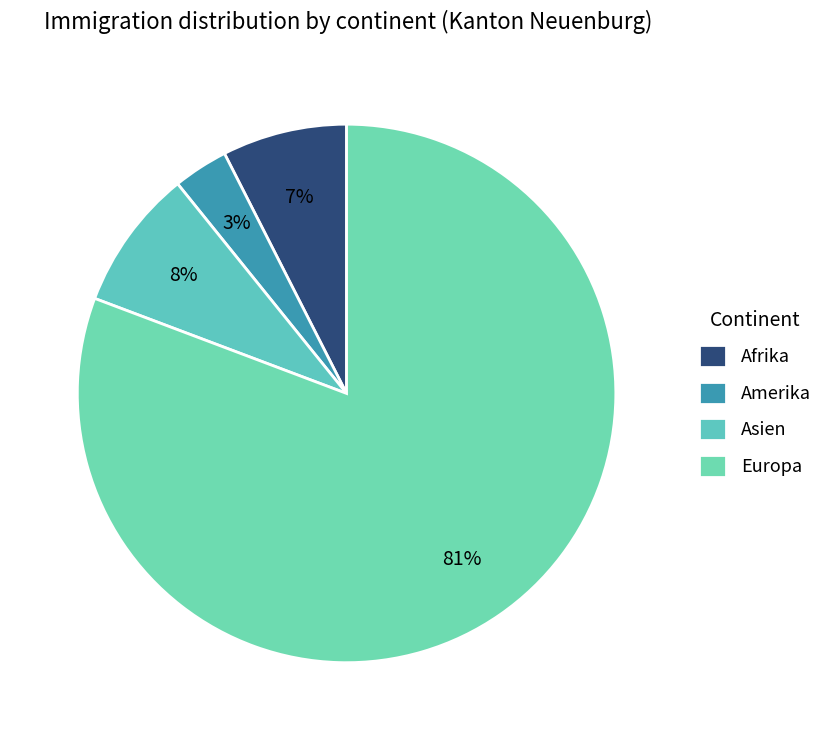

What is the ratio of the value at Amerika to the value at Asien?

0.4